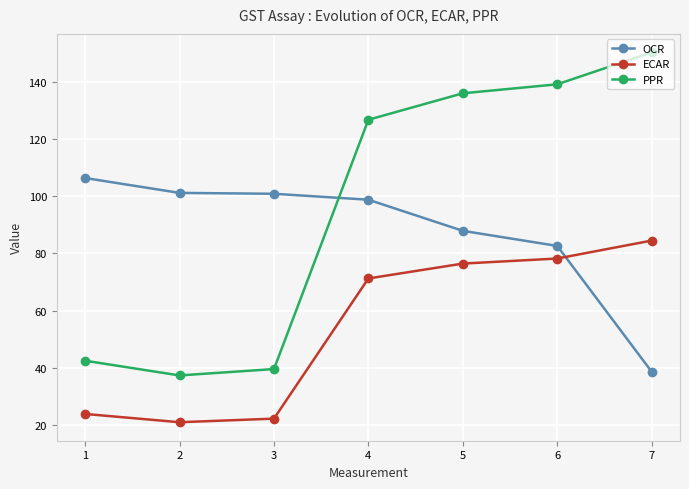

True or false: PPR has a value of 216.0 at 7.

False